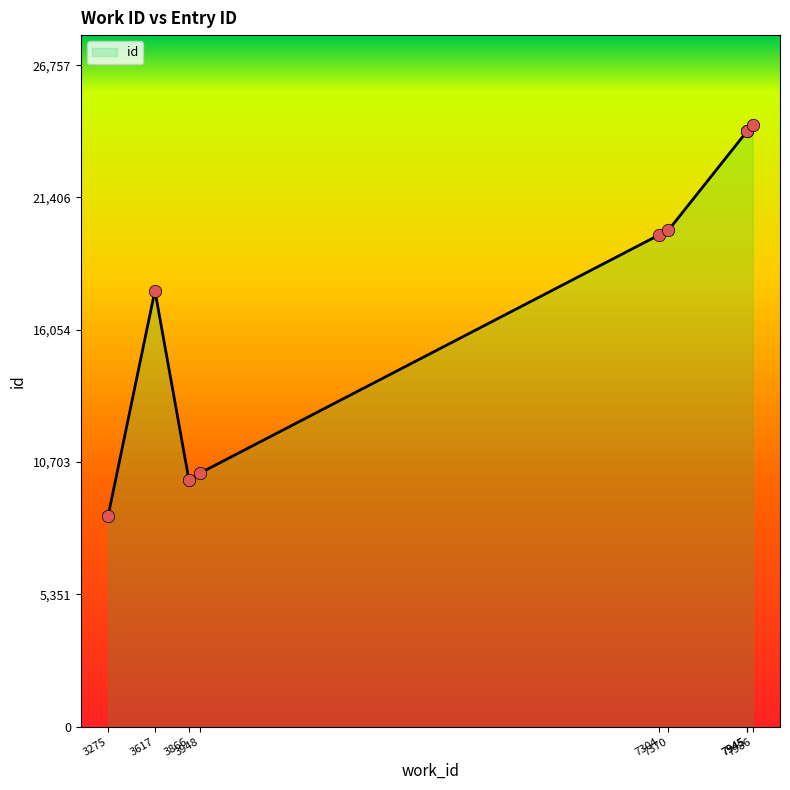

Between 7370 and 7304, which is larger?

7370